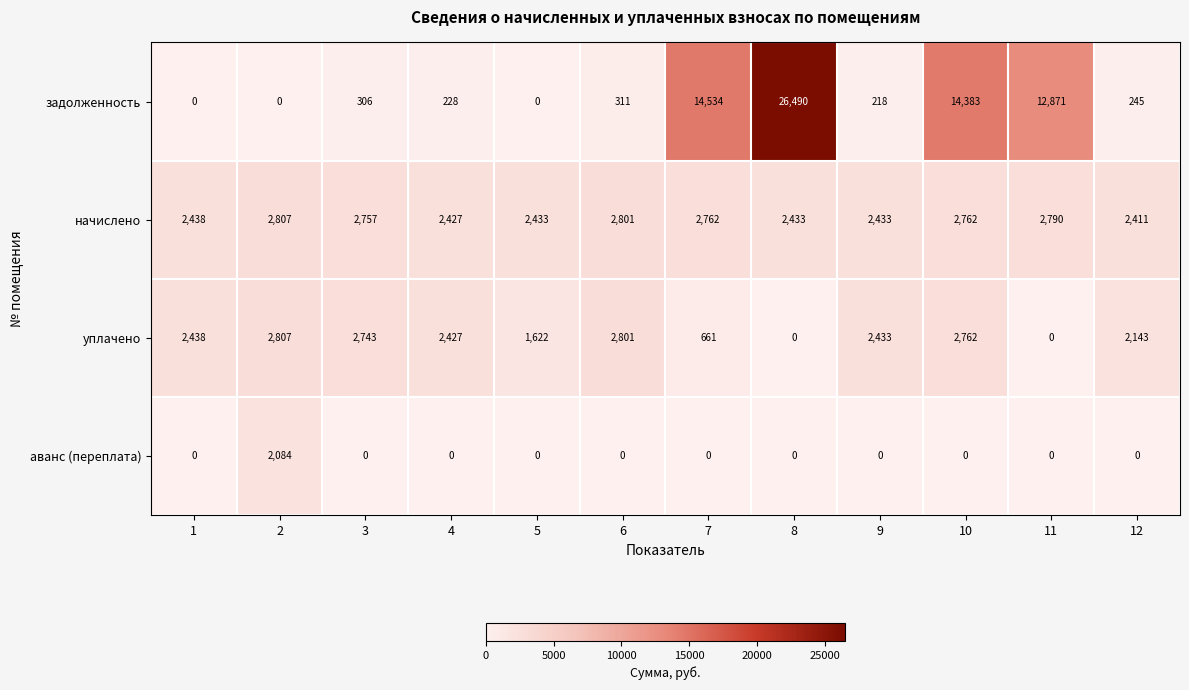

Which series has the largest range (max minus min)?

задолженность